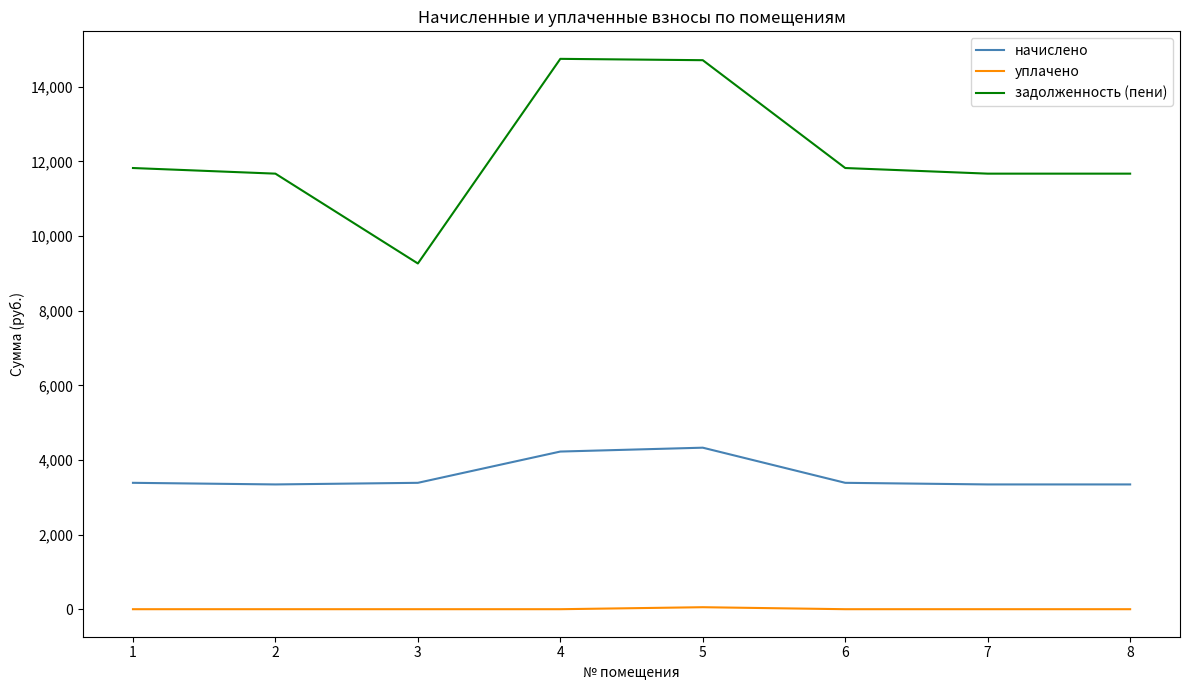

True or false: уплачено and задолженность (пени) cross at least once.

False